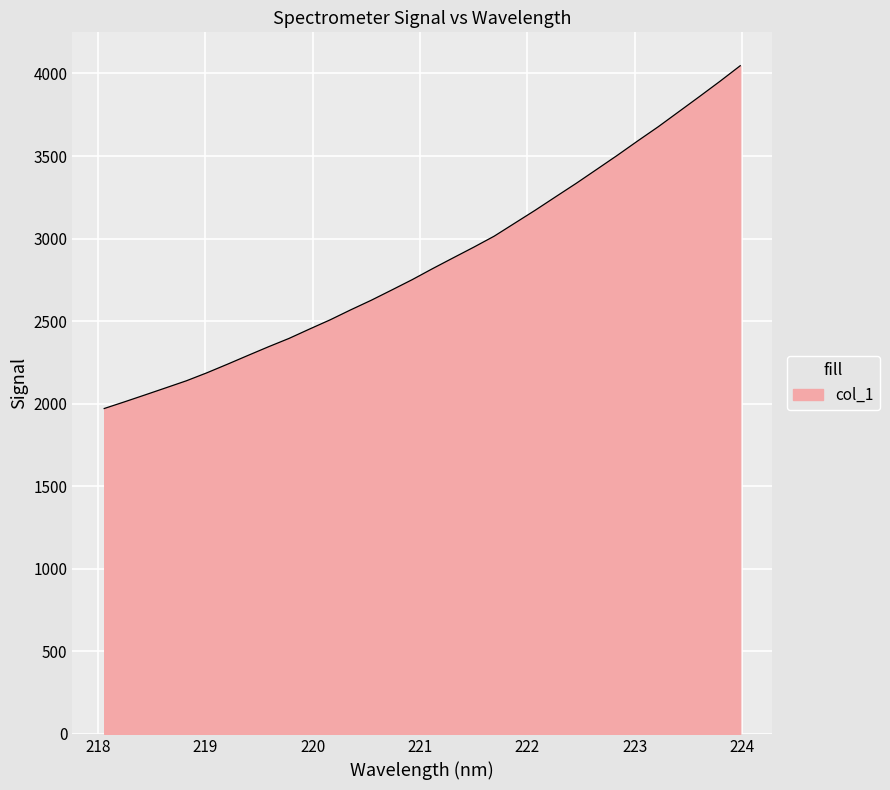

What is the difference between the maximum and minimum values?

2076.0